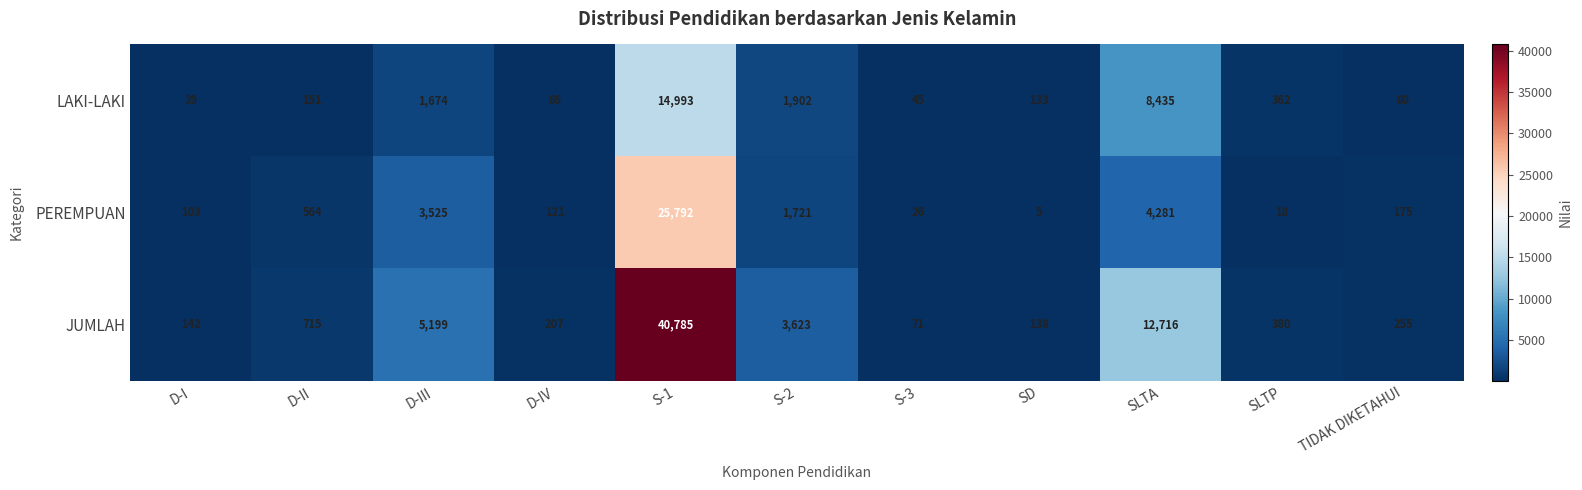

Rank the series by their maximum value, from highest to lowest.

JUMLAH, PEREMPUAN, LAKI-LAKI